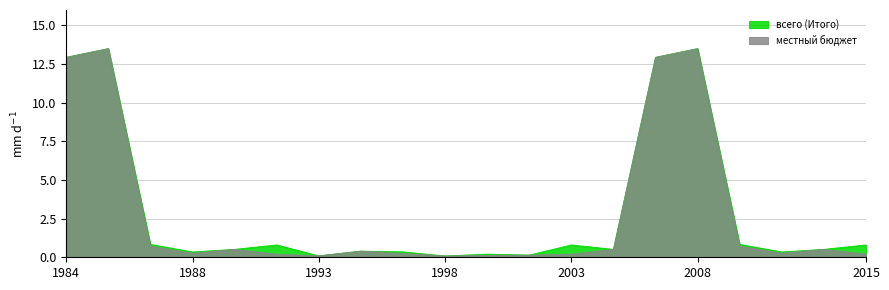

How many interior local peaks does the всего (Итого) series have?

6